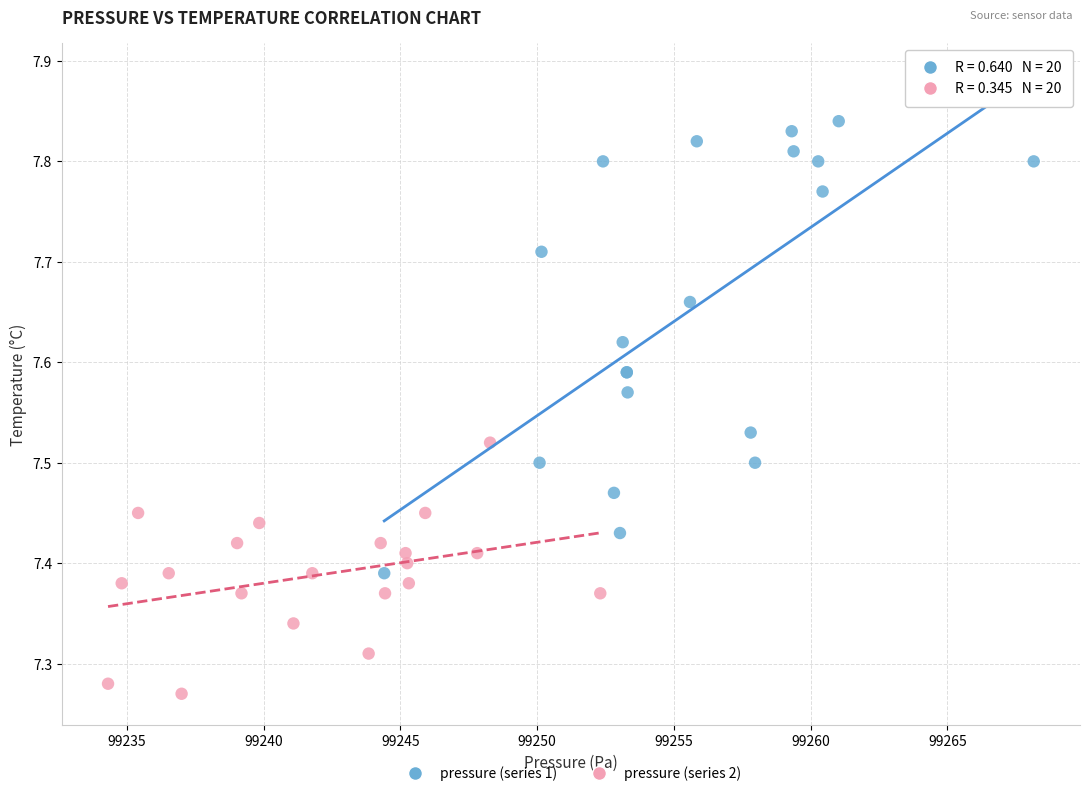

Which series has the widest spread of Y values?

pressure (series 1)